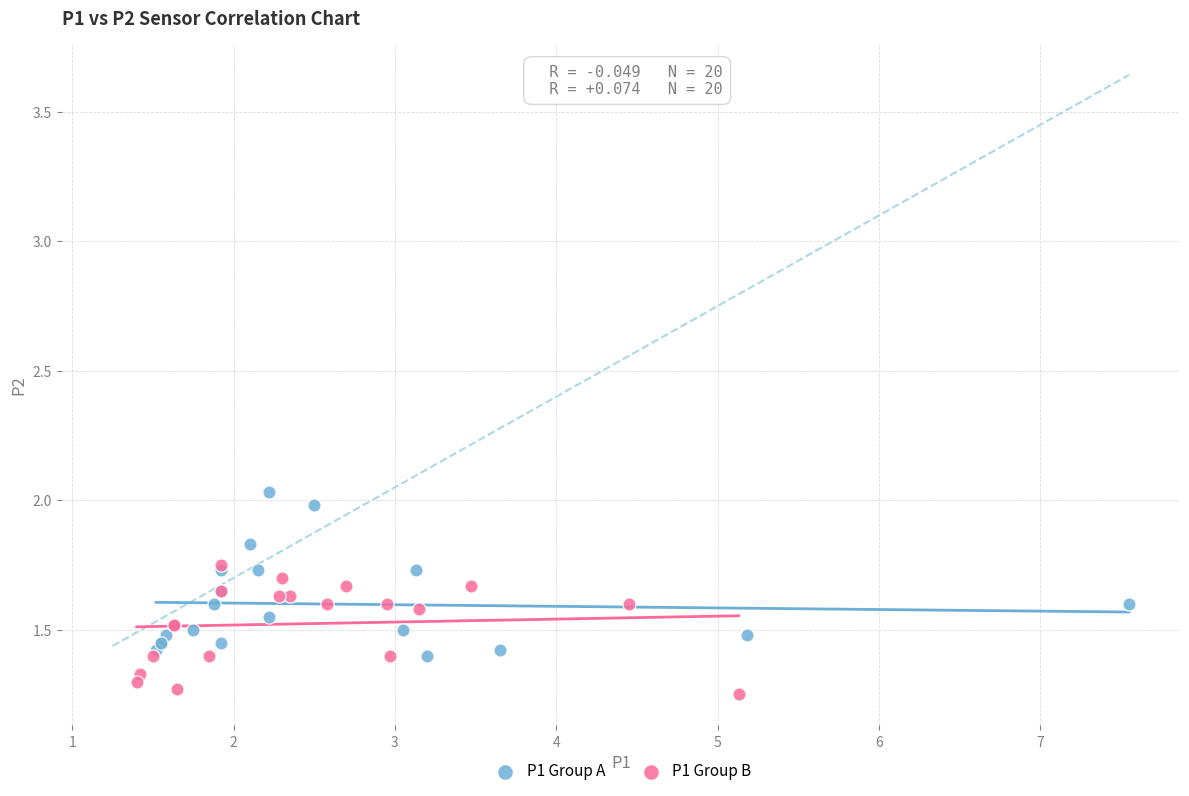

Which series contains the highest Y value?

P1 Group A